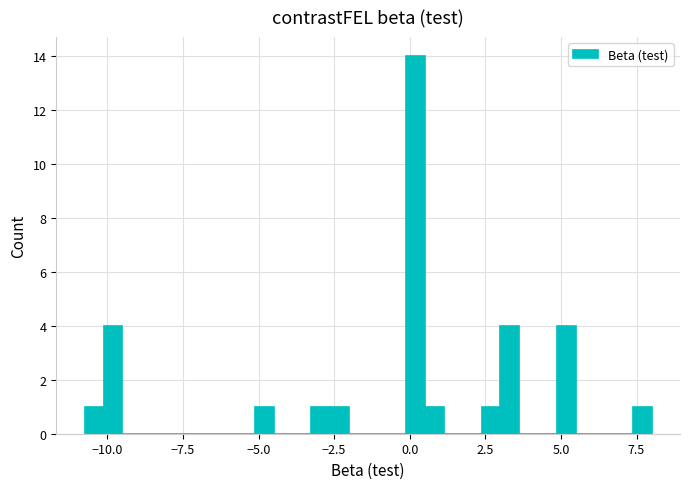

Read against the x-axis, roughly where is the centre of the tallest bar?

0.0